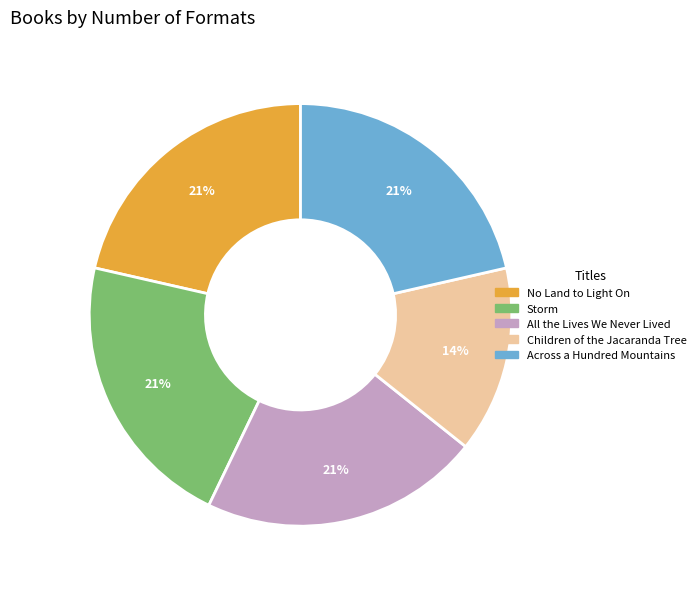

What is the smallest slice in the pie chart?

Children of the Jacaranda Tree